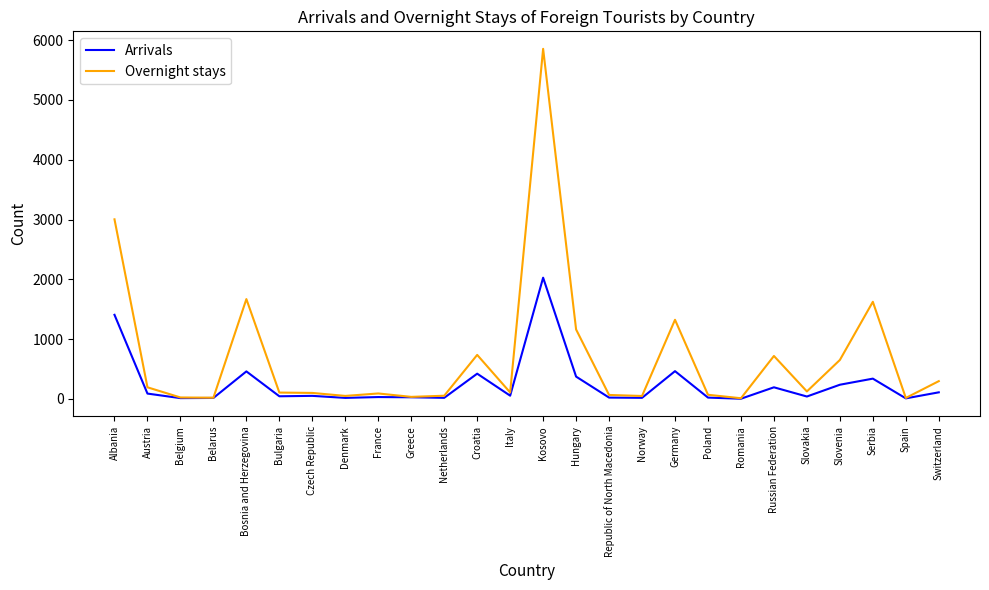

True or false: Overnight stays has a value of 3003 at Albania.

True